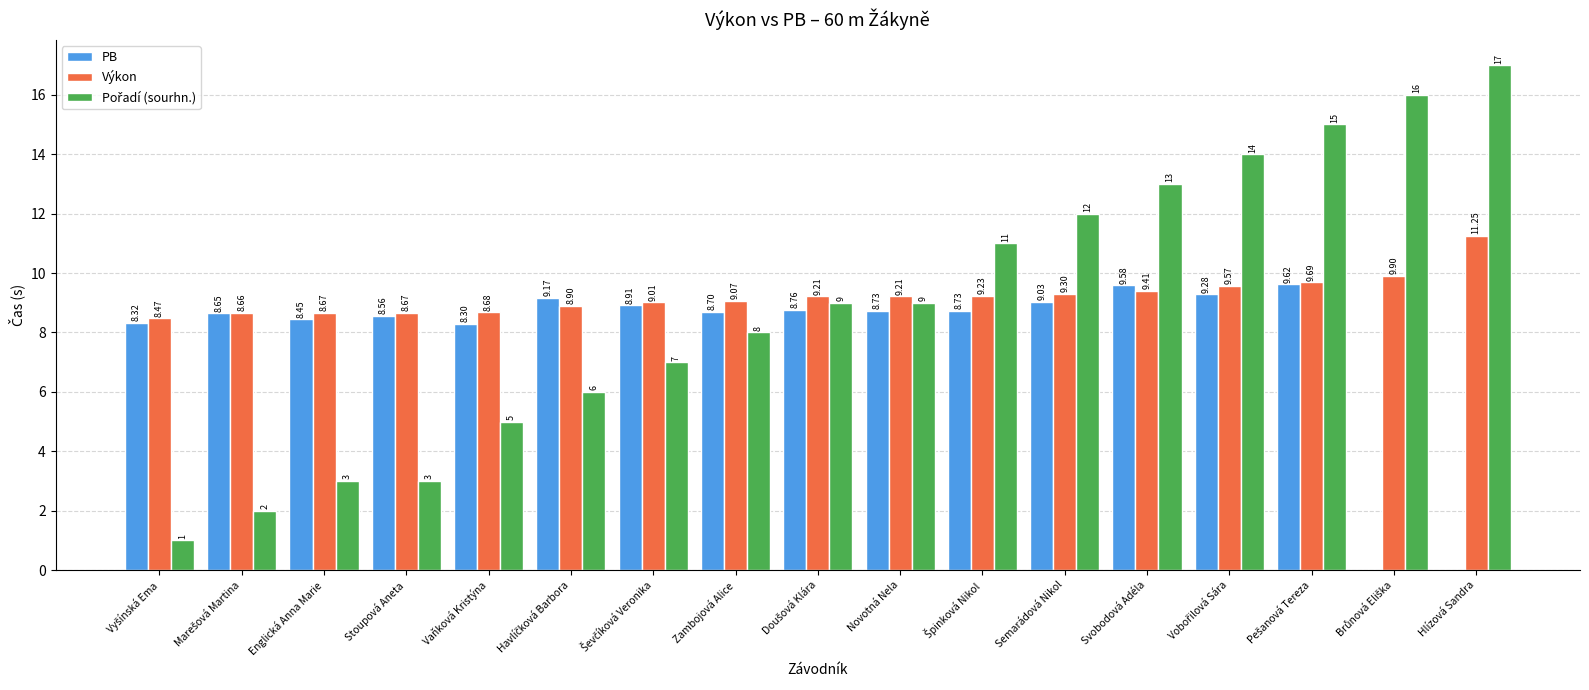

What is the sum of all Výkon values?

156.9